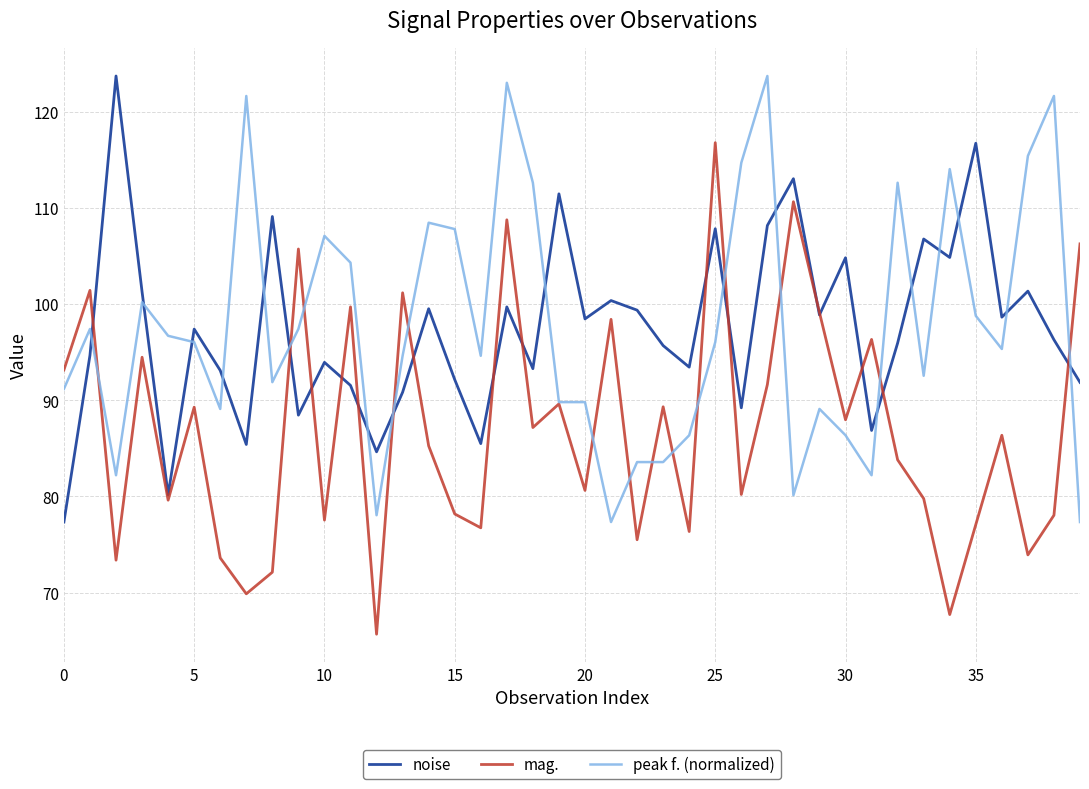

Which series has the largest range (max minus min)?

mag.